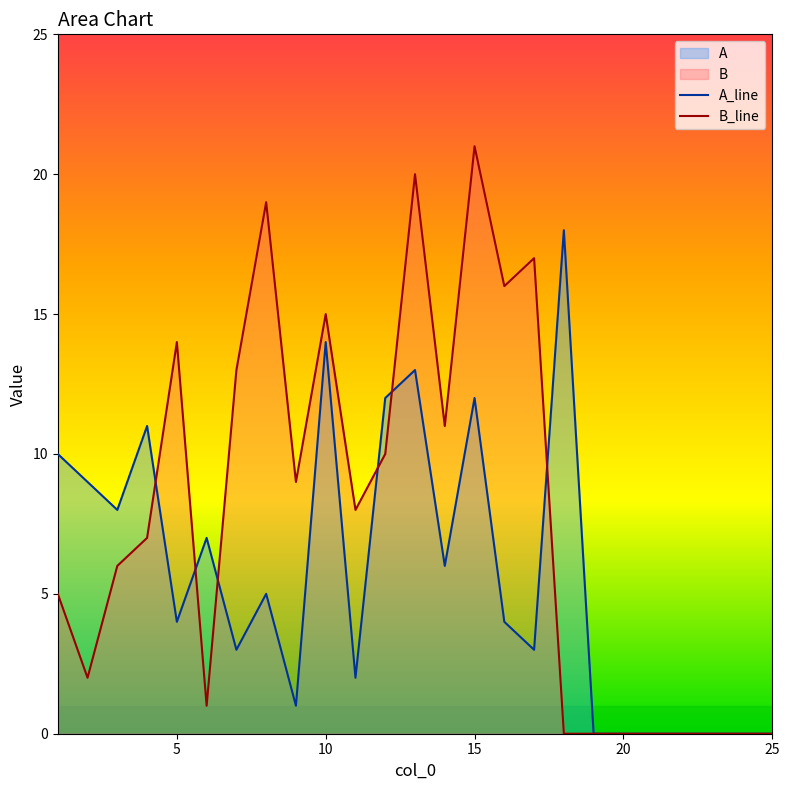

What is the sum of all B_line values?

194